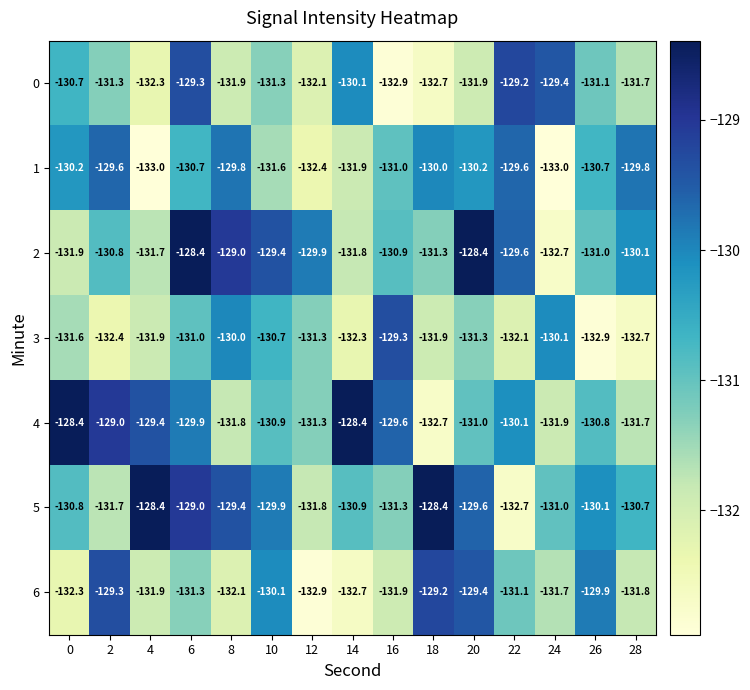

What is the difference between the highest and lowest values at 6?

2.9